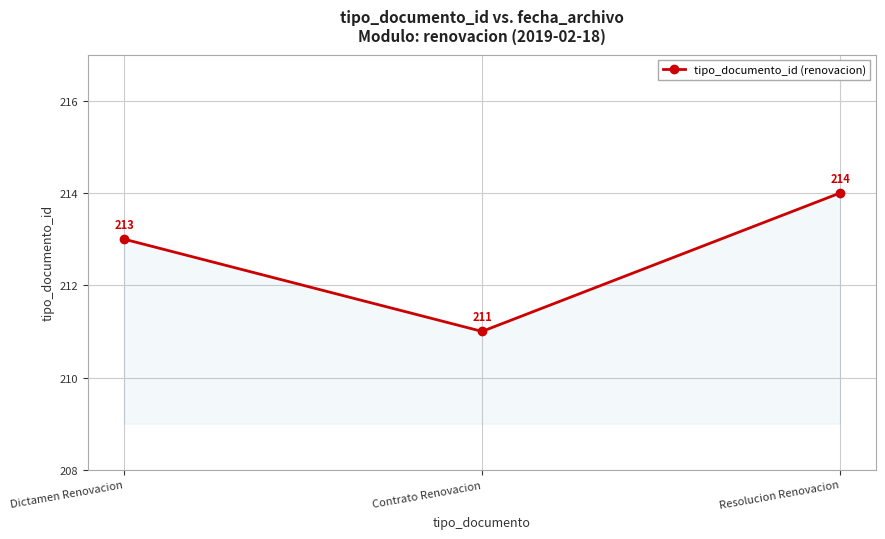

List the labels in order of value, largest first.

Resolucion Renovacion, Dictamen Renovacion, Contrato Renovacion